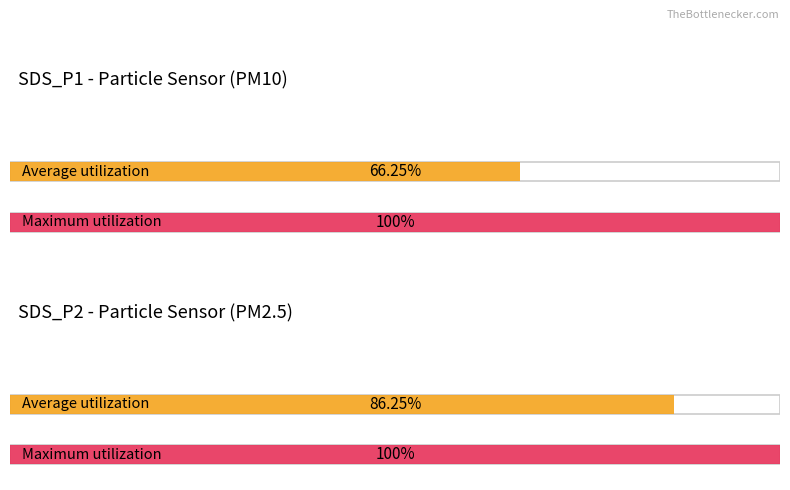

Is it true that SDS_P1 equals 12.9 at 00:06?

False